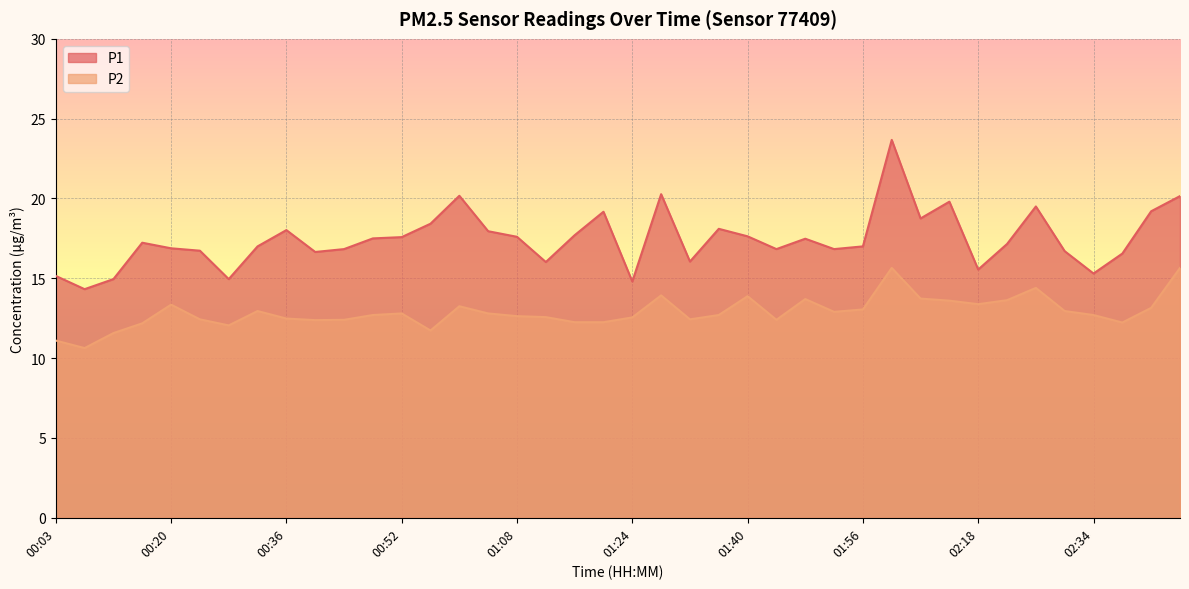

Which series has the largest total across all categories?

P1